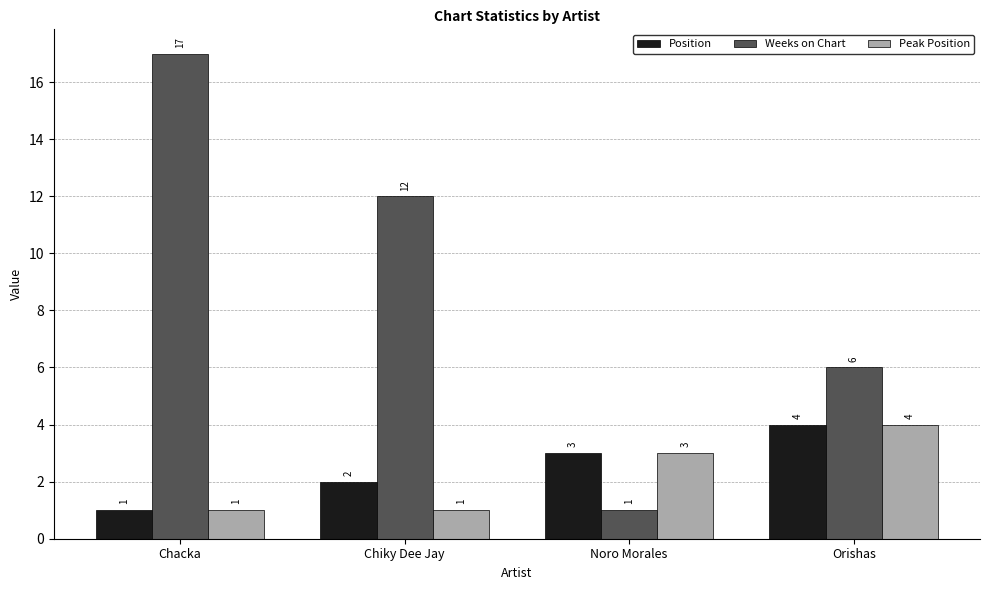

How many data points does each series have?

4